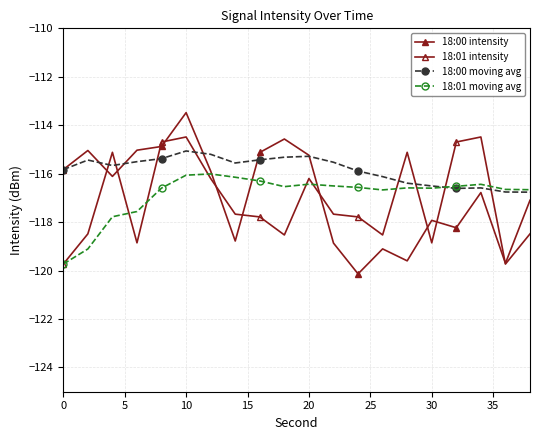

How many categories are shown in the chart?

20